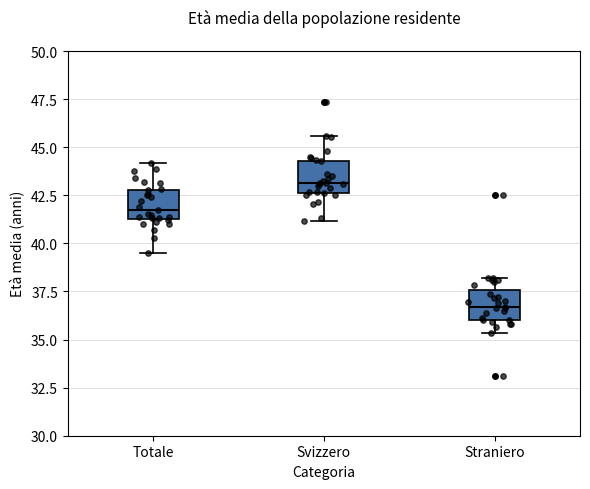

Where is the lower edge of the box for Svizzero on the y-axis? The values are not printed on the chart, so give them approximately, as read against the axis.

42.5